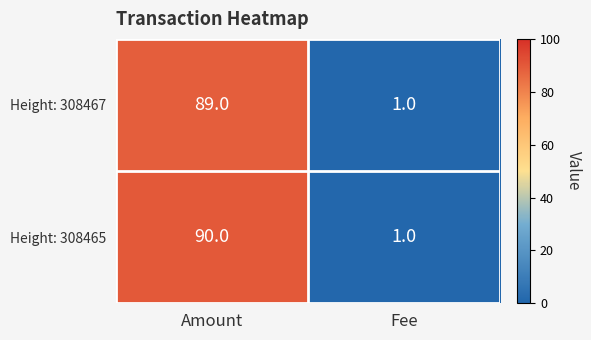

Between Amount and Fee, which series saw the biggest shift?

Height: 308465